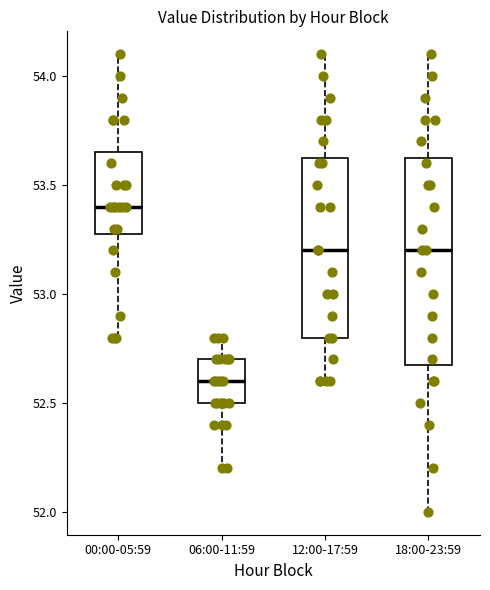

Where does the median line of the box for 06:00-11:59 sit on the y-axis? The values are not printed on the chart, so give them approximately, as read against the axis.

52.60